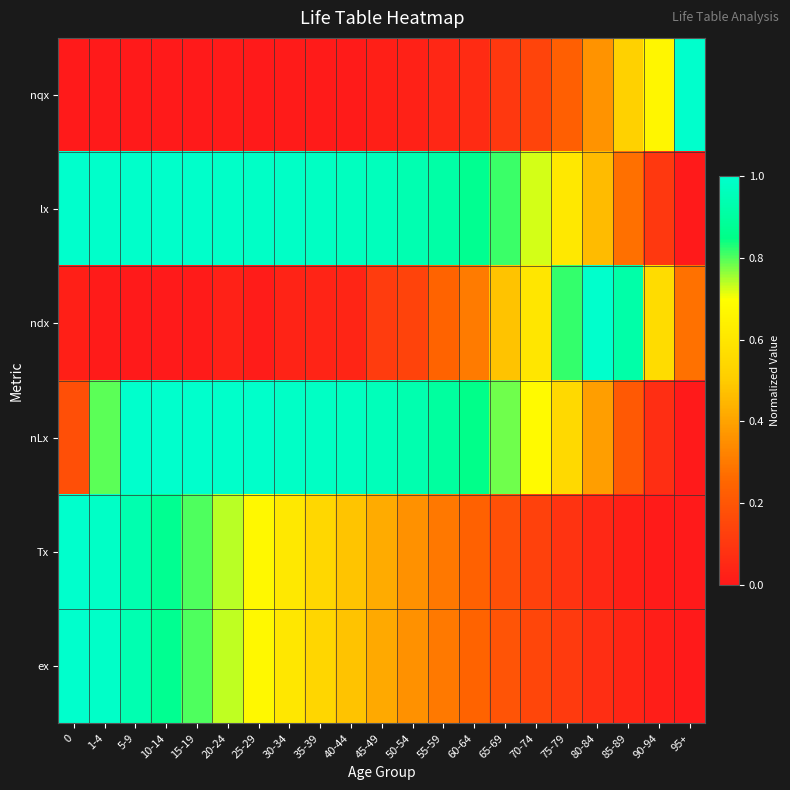

At which category is the sum across all series the highest?

5-9